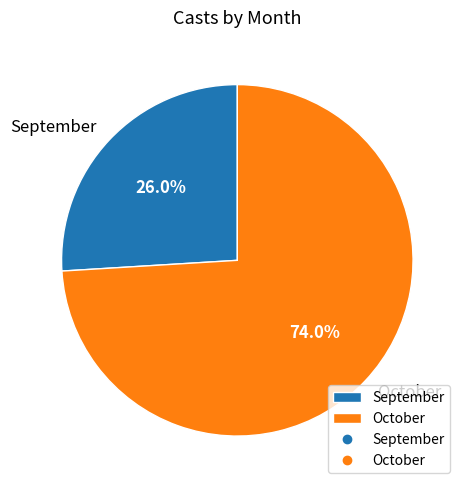

To the nearest percent, what is the difference between the largest and smallest slice percentages?

48%